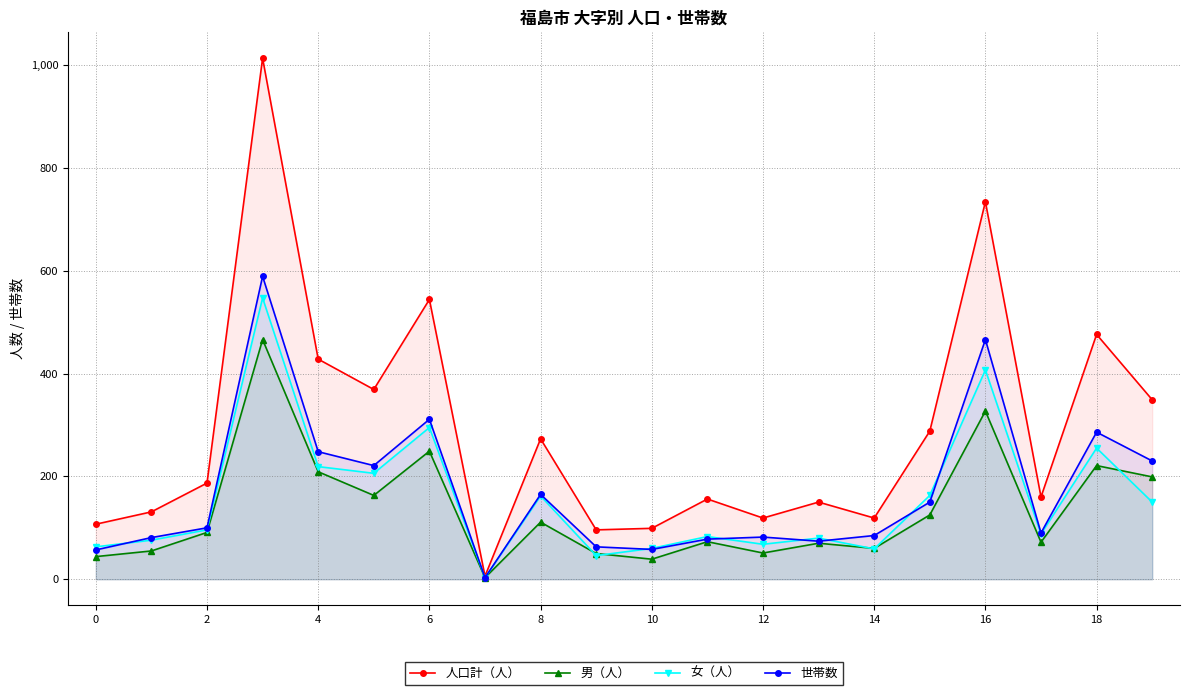

How many series are shown in this chart?

4